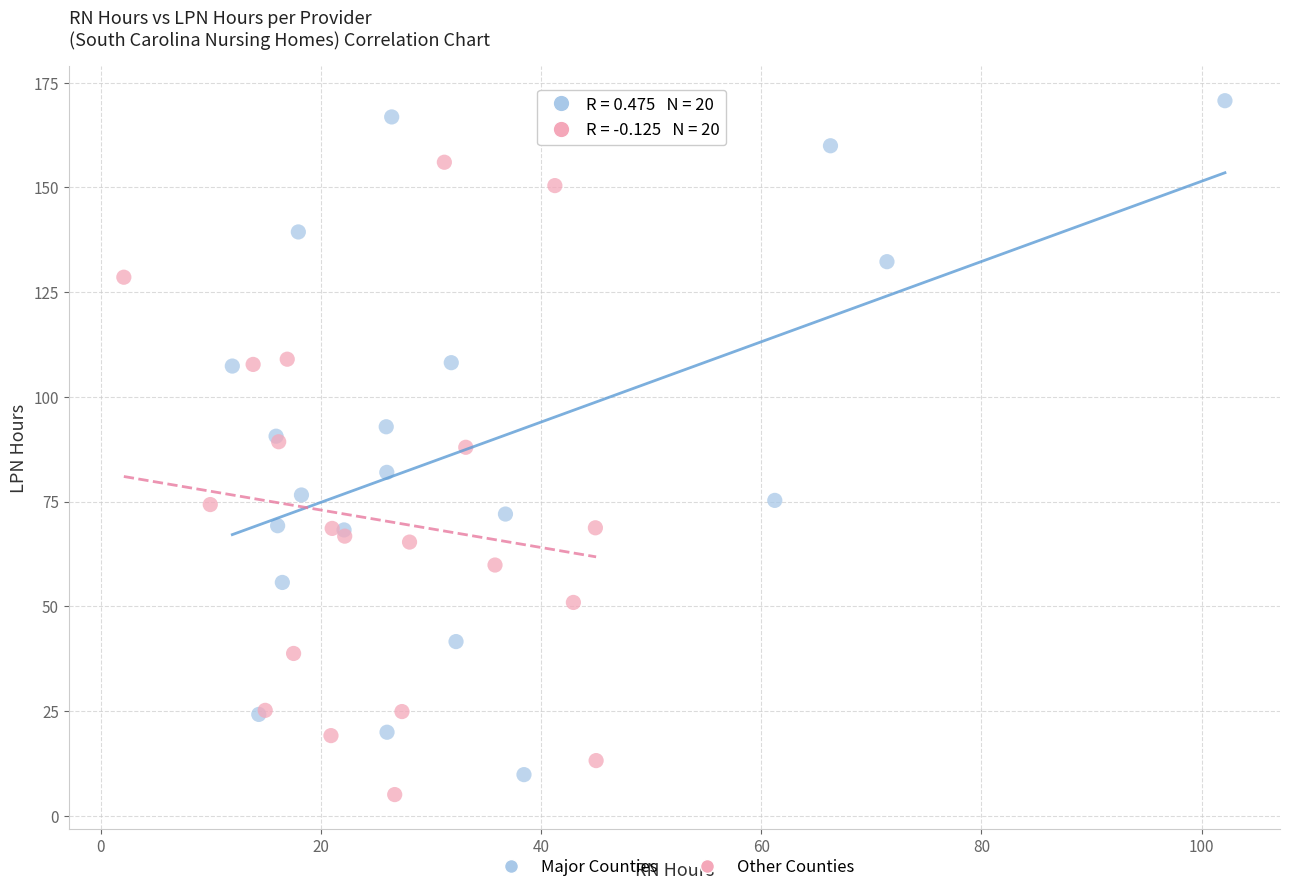

Which series reaches the minimum Y coordinate?

Other Counties